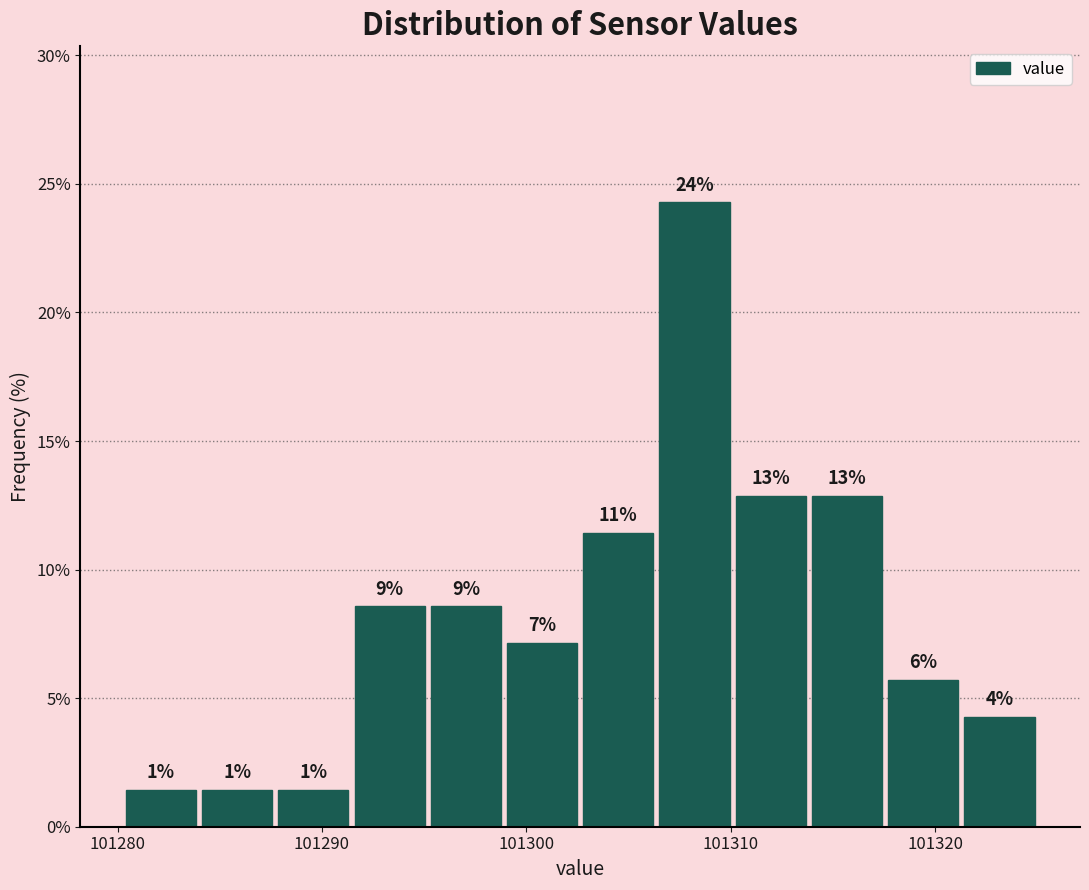

Read against the x-axis, roughly where is the centre of the tallest bar?

101308